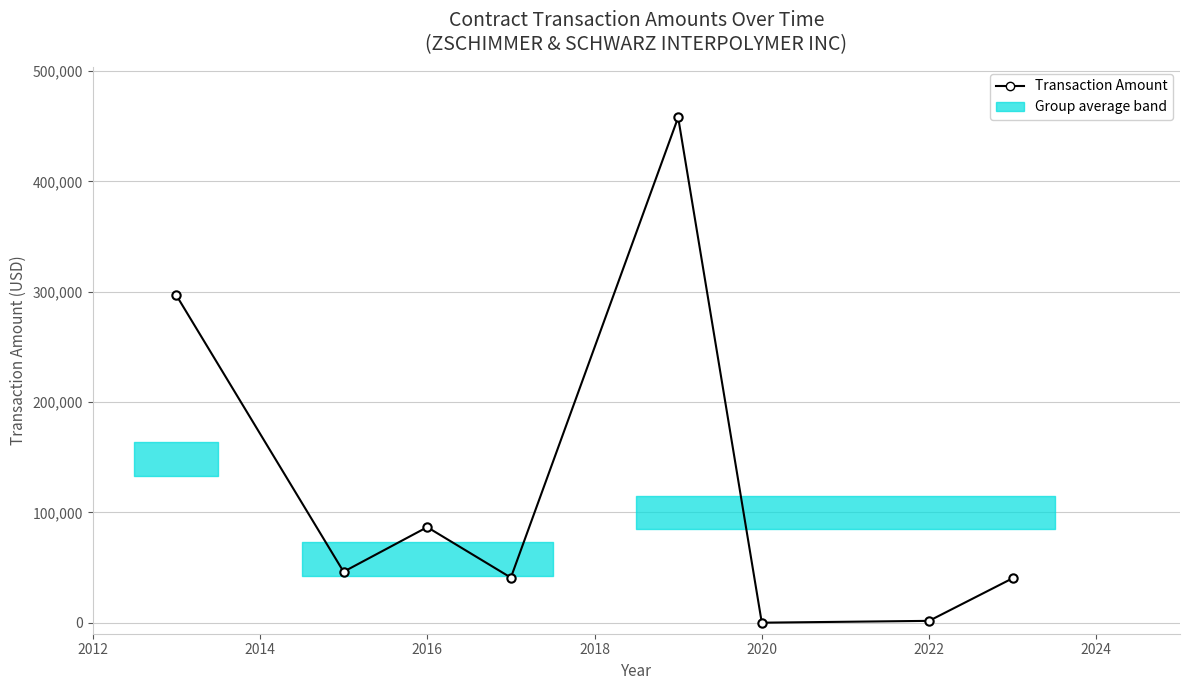

What is the sum of all values?

970356.8